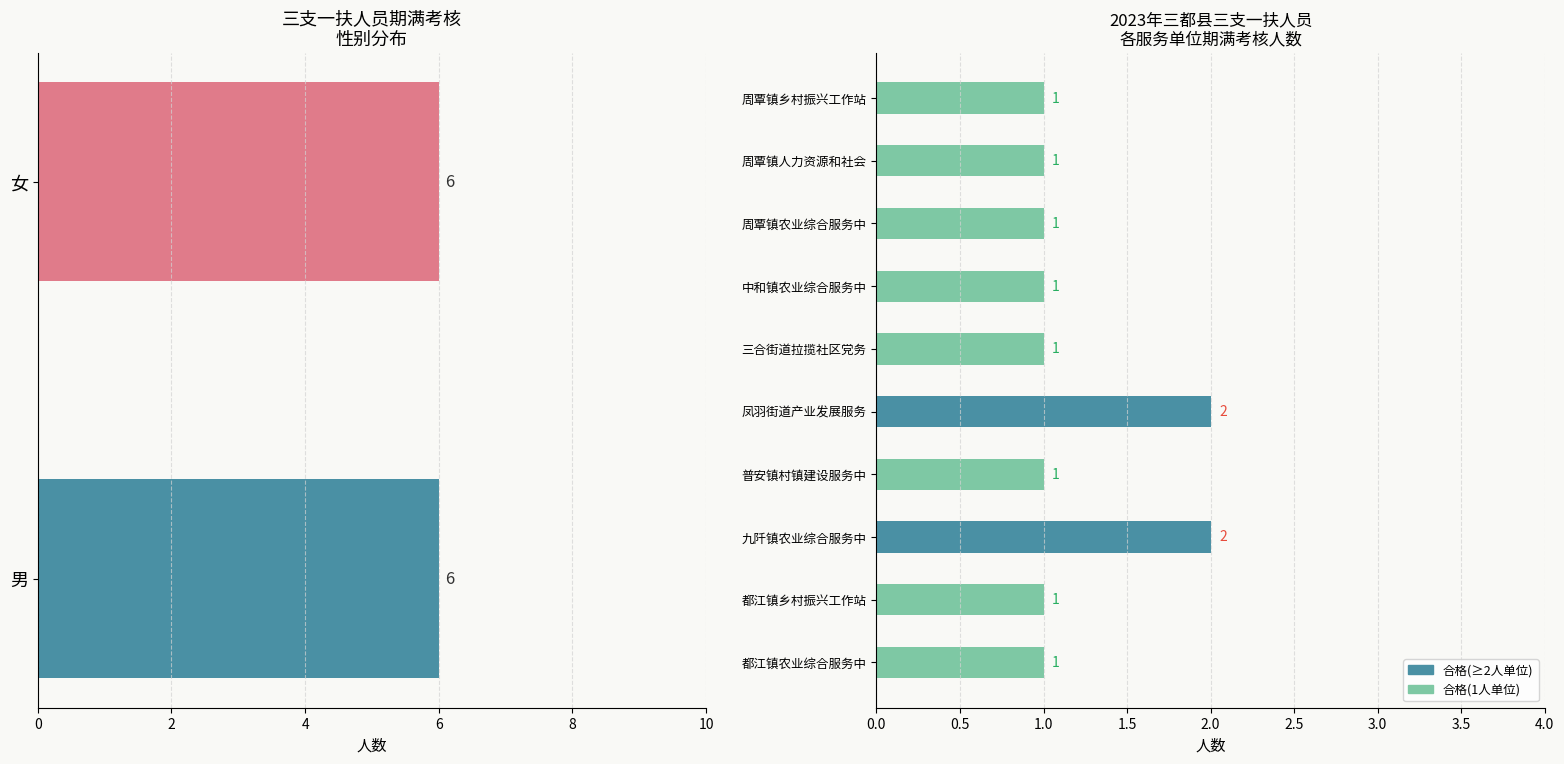

What is the ratio of the value at 周覃镇农业综合服务中 to the value at 周覃镇乡村振兴工作站?

1.0